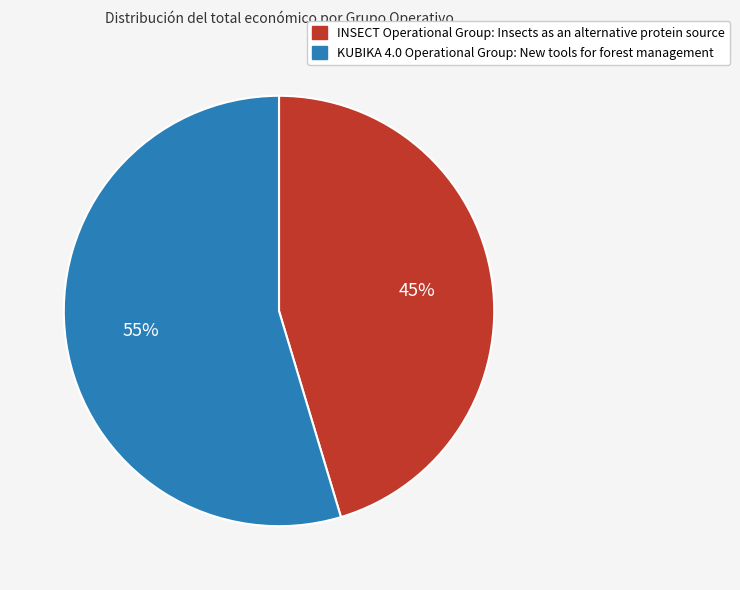

Is there a majority slice in this chart?

Yes